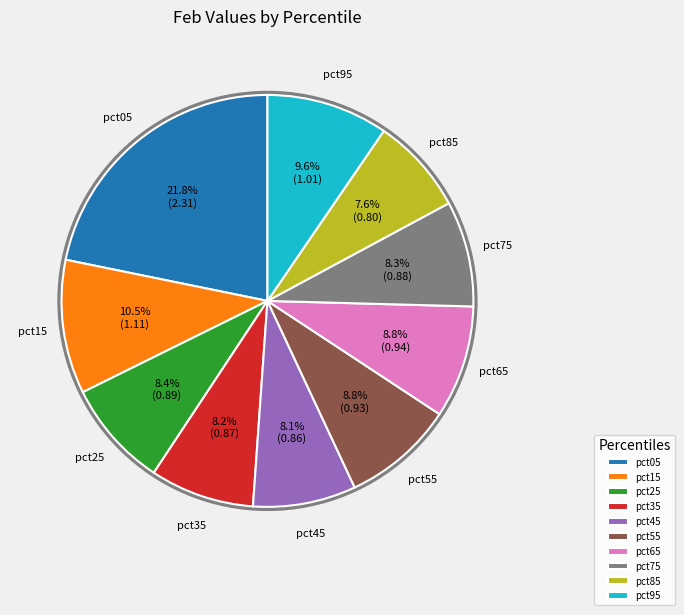

Does any single category account for the majority?

No